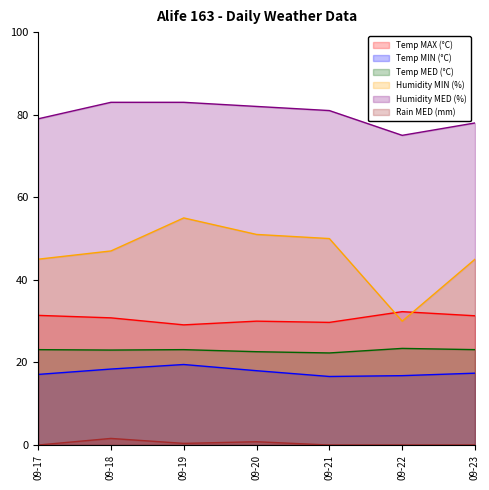

True or false: Rain MED (mm) has a value of 0.0 at 09-17.

True